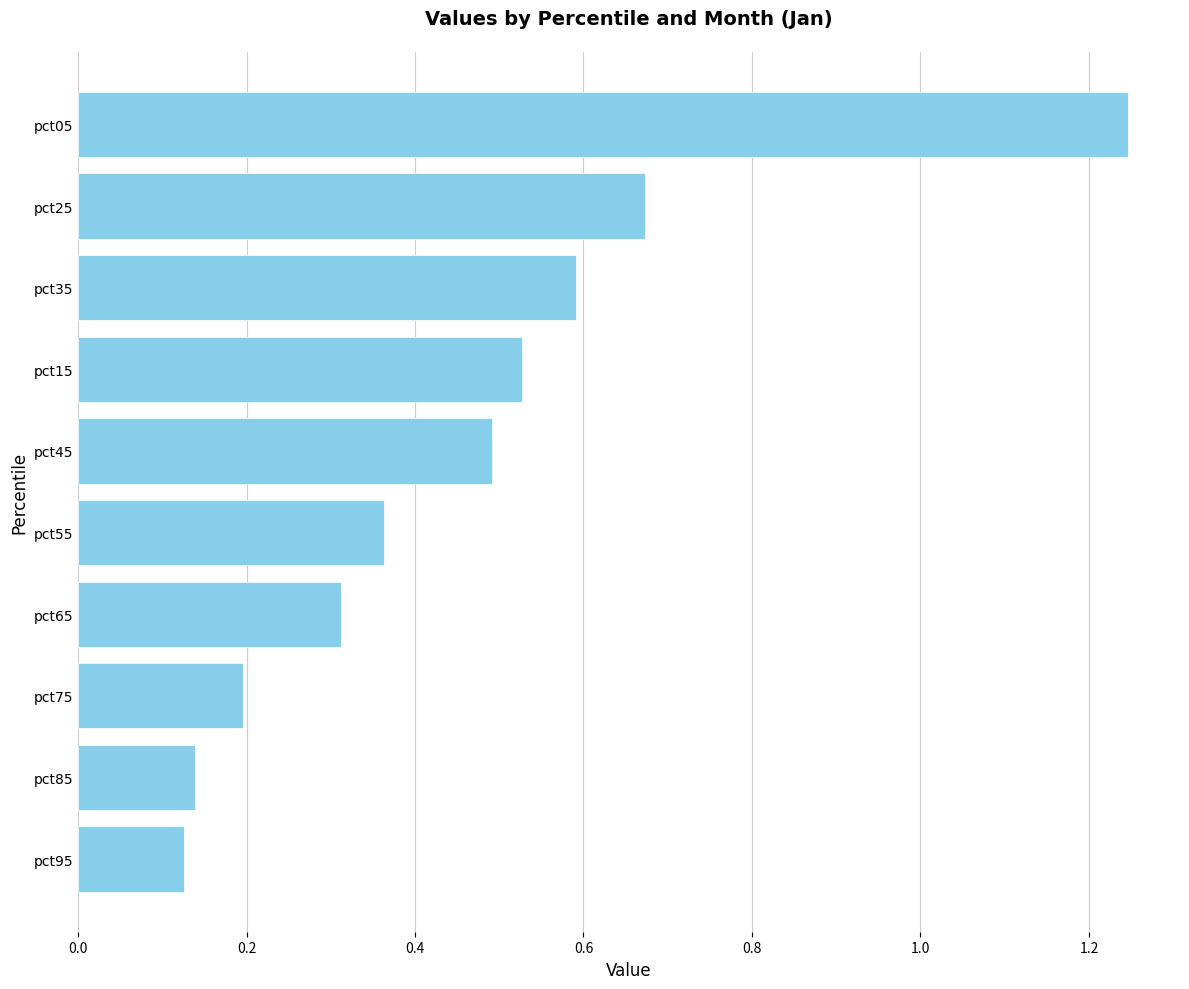

What is the label of the 6th bar from the top?

pct55